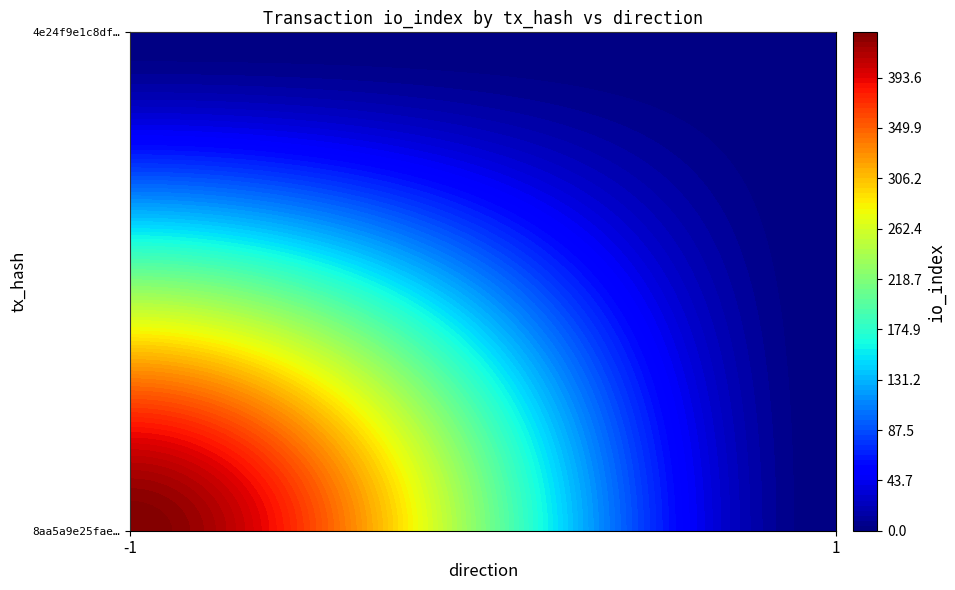

What is the sum of the 4e24f9e1c8df54200fd11e084022cbe92c8a296 values at io_index and direction?

1